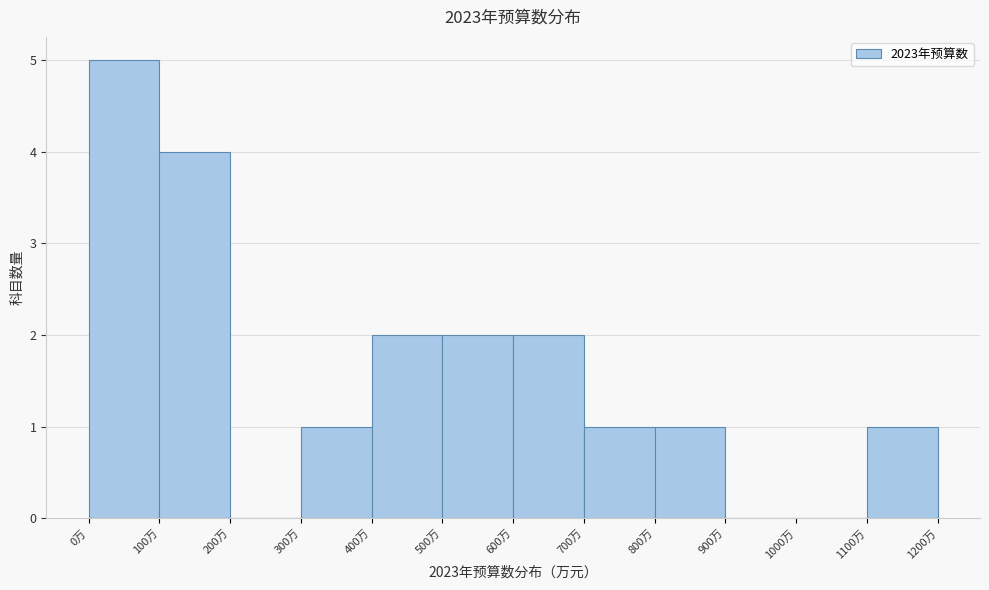

Reading left to right, transcribe this chart: for each bar, give the range it covers on the x-axis and its height. The values are not printed on the chart, so give them approximately, as read against the axis.

0 to 100: 5
100 to 200: 4
200 to 300: 0
300 to 400: 1
400 to 500: 2
500 to 600: 2
600 to 700: 2
700 to 800: 1
800 to 900: 1
900 to 1000: 0
1000 to 1100: 0
1100 to 1200: 1